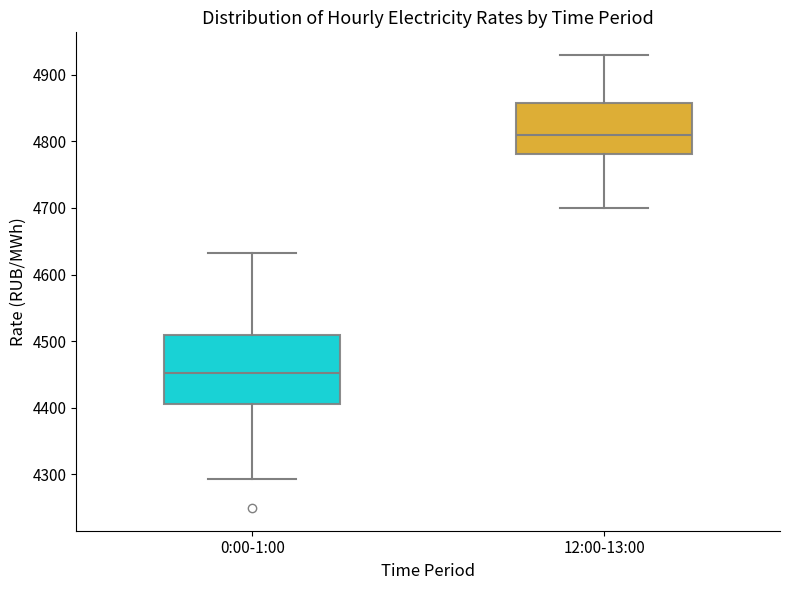

Comparing the boxes themselves (not the whiskers), which one is the tallest?

0:00-1:00